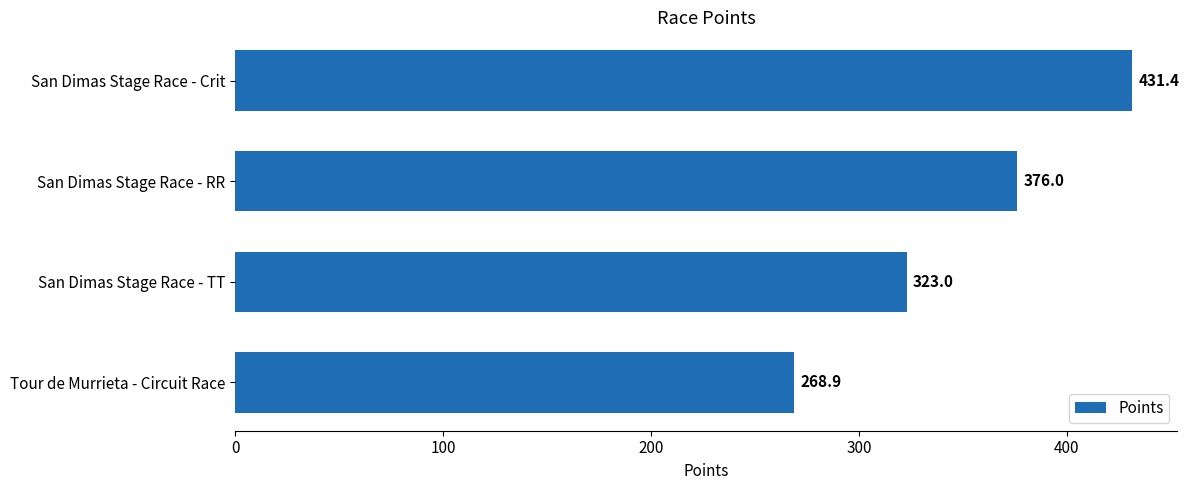

What is the maximum value shown in the chart?

431.4